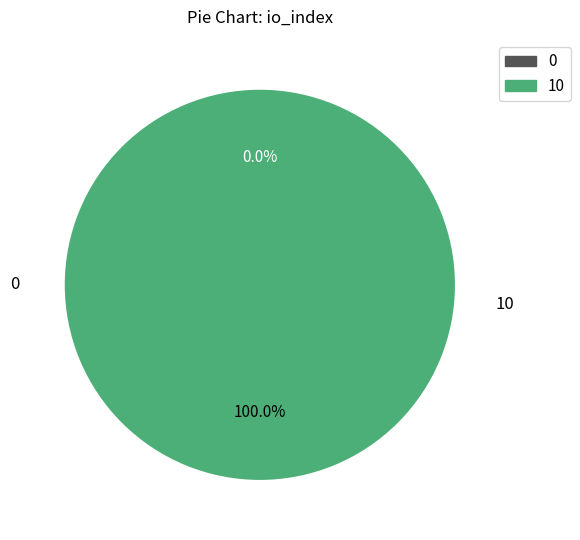

How many slices are in this pie chart?

2